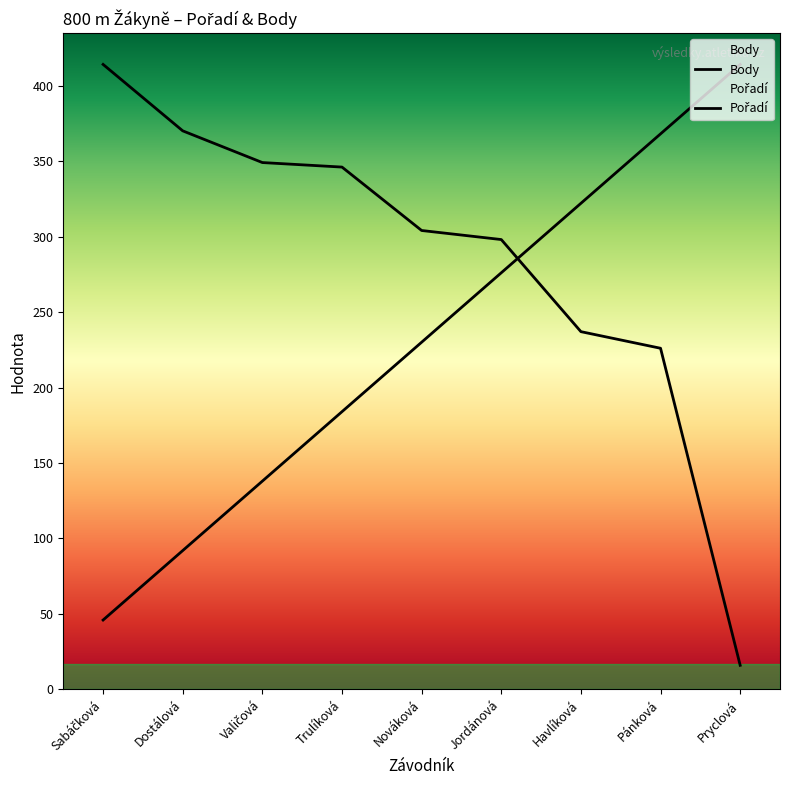

What is the value of the Body point at the 5th from the left?

304